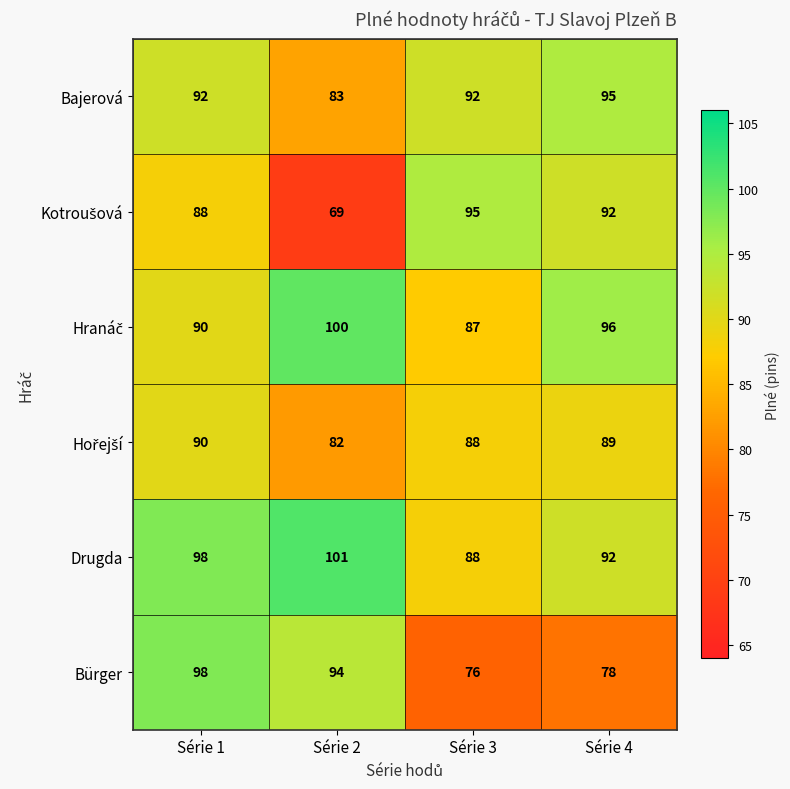

What is the maximum value shown in the chart?

101